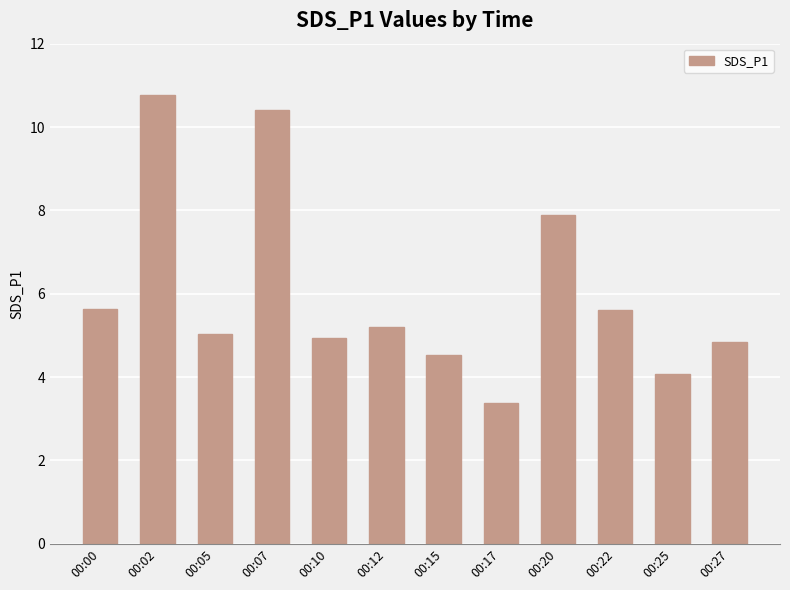

Which category has the lowest value across all series?

00:17